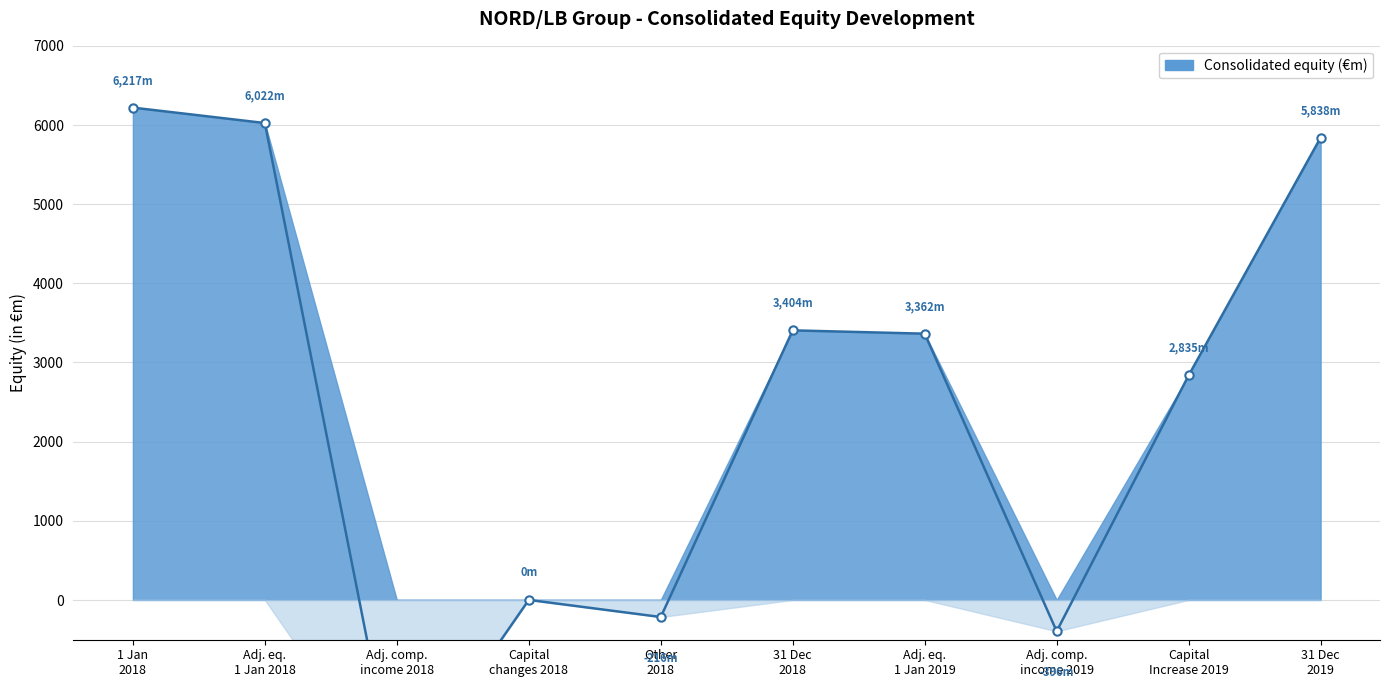

Read the value at 1 Jan
2018, to the nearest 10.

6220